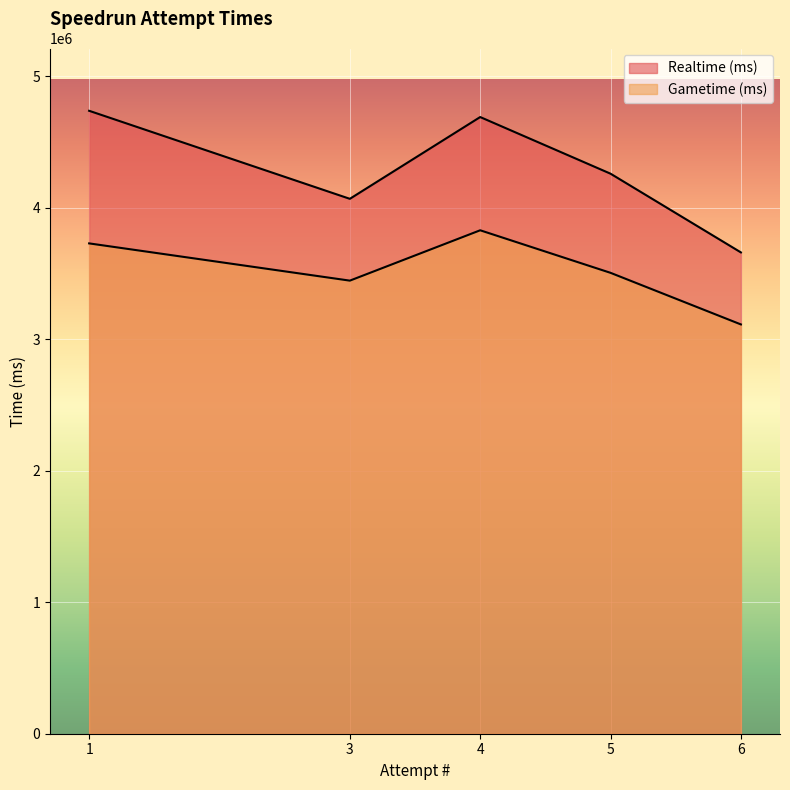

True or false: Realtime (ms) and Gametime (ms) cross at least once.

False